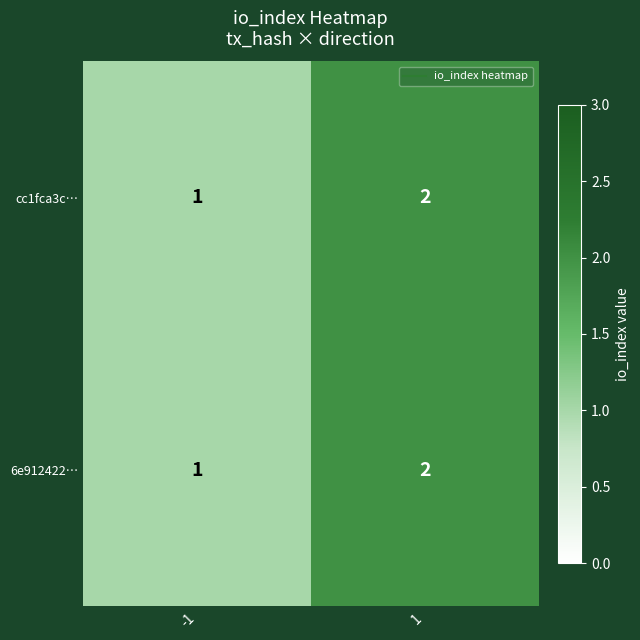

What is the total value across all series at 1?

4